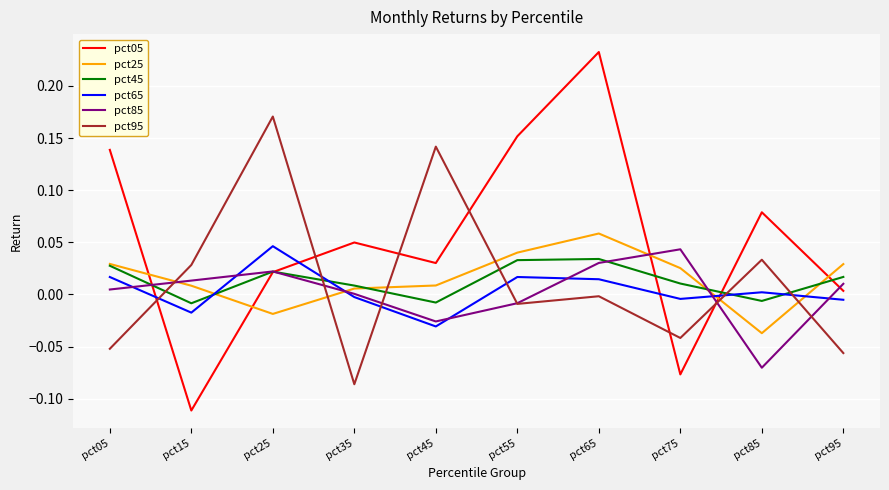

How many lines are shown in the chart?

6